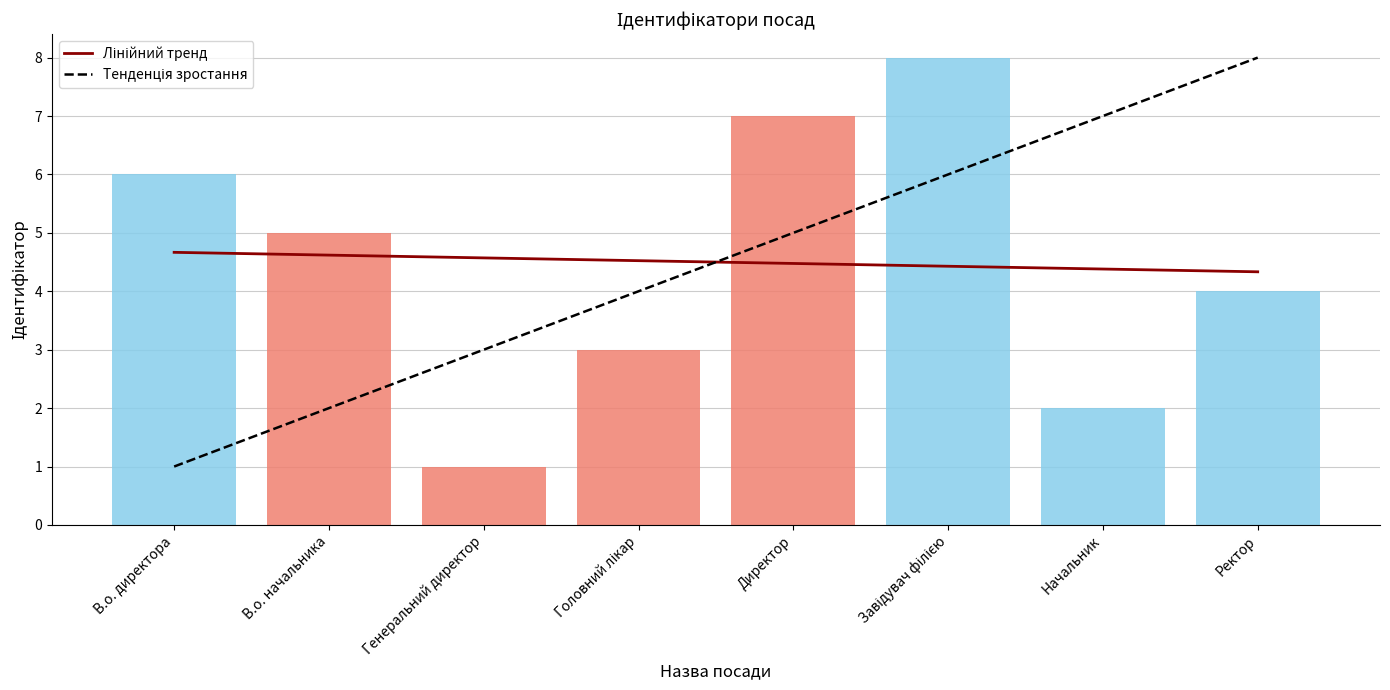

What is the total value across all series at Ректор?

12.3